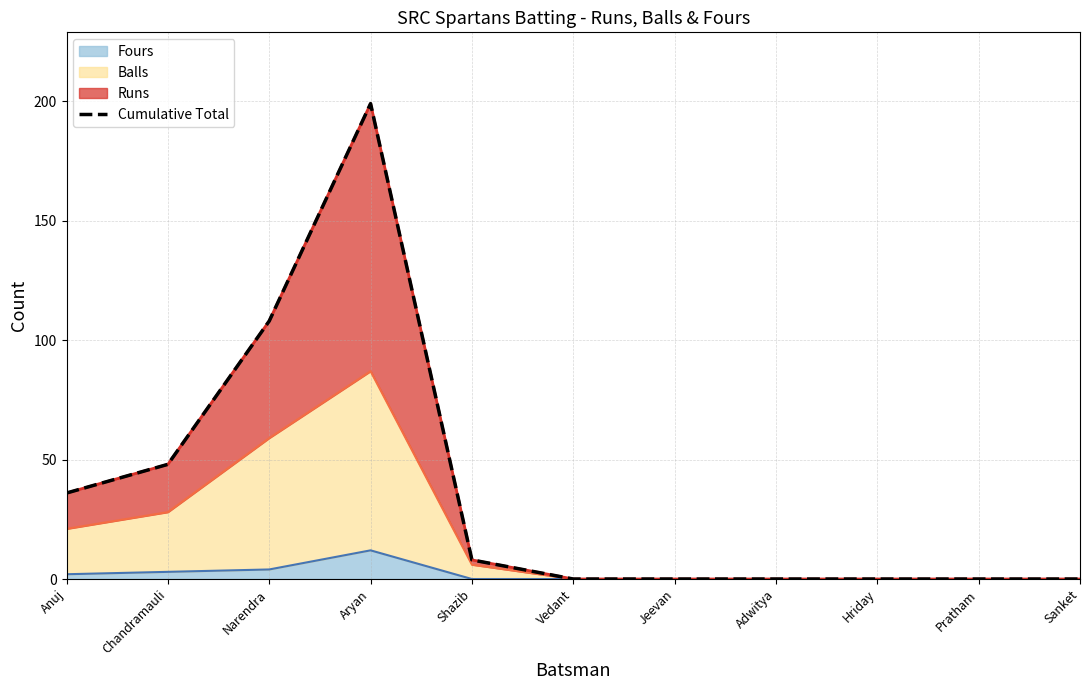

At which label is the value closest to 99?

Narendra